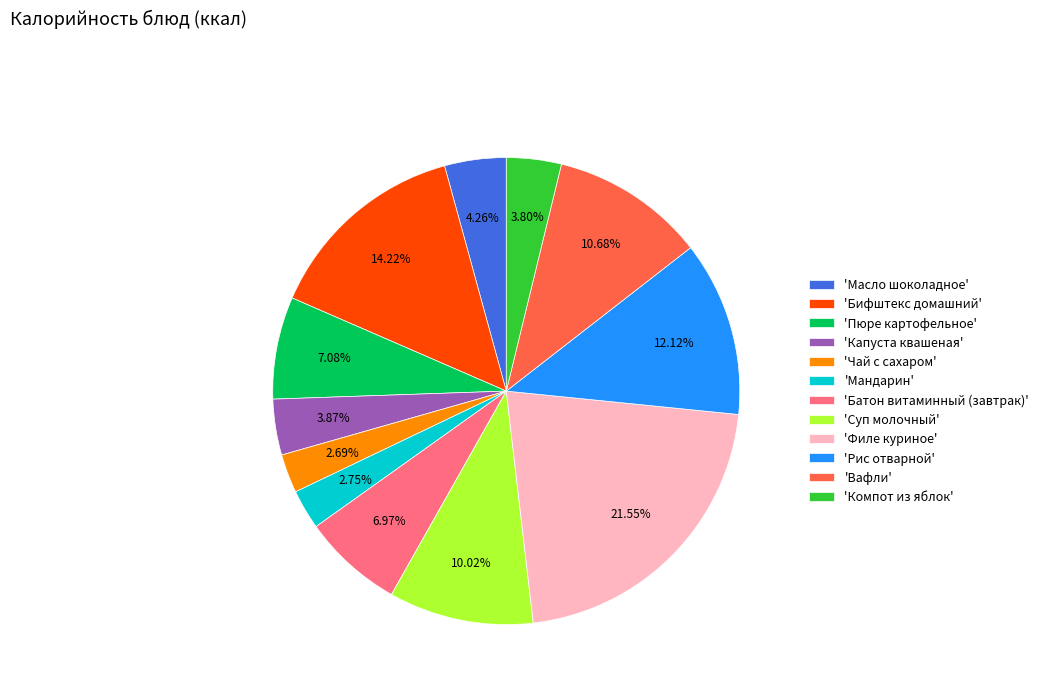

Is there a majority slice in this chart?

No